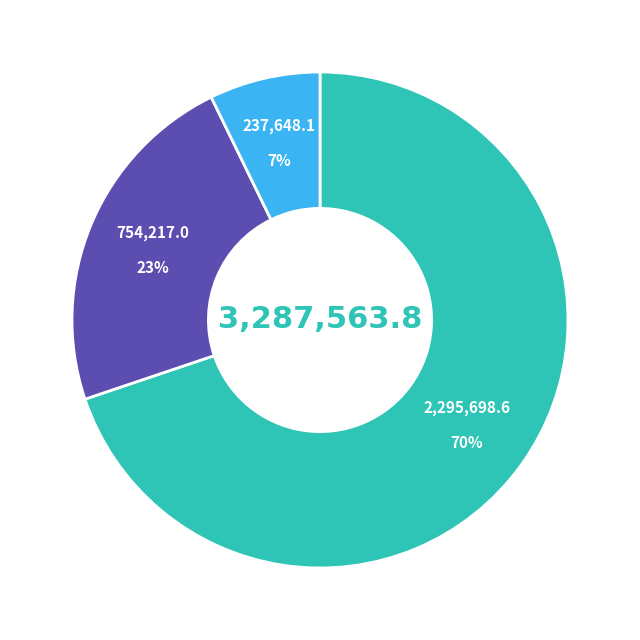

To the nearest percent, what is the average slice percentage?

33%